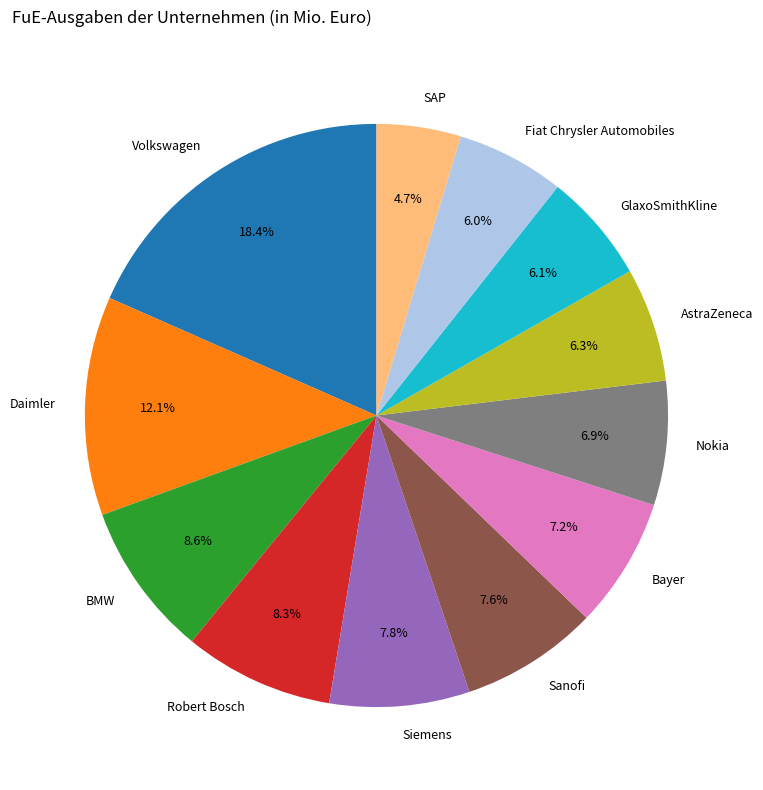

Is there any slice that represents more than half of the pie?

No